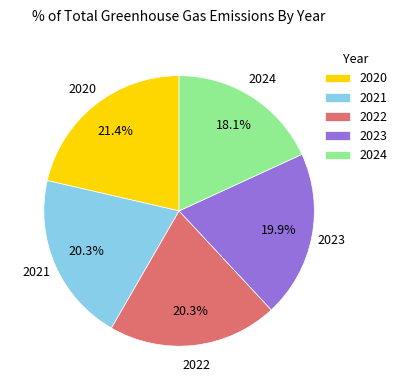

To the nearest percent, what is the difference between the largest and smallest slice percentages?

3%